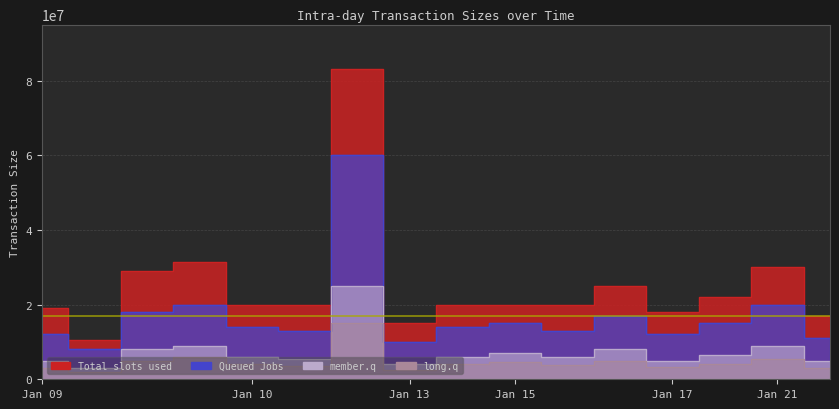

Which category has the lowest value across all series?

2020-01-09 13:30